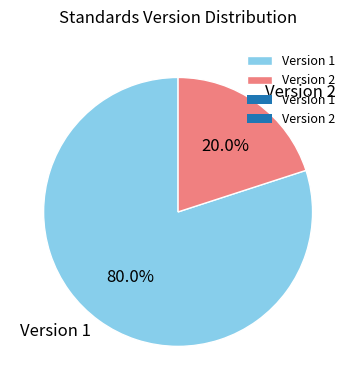

To the nearest percent, what is the difference between the largest and smallest slice percentages?

60%